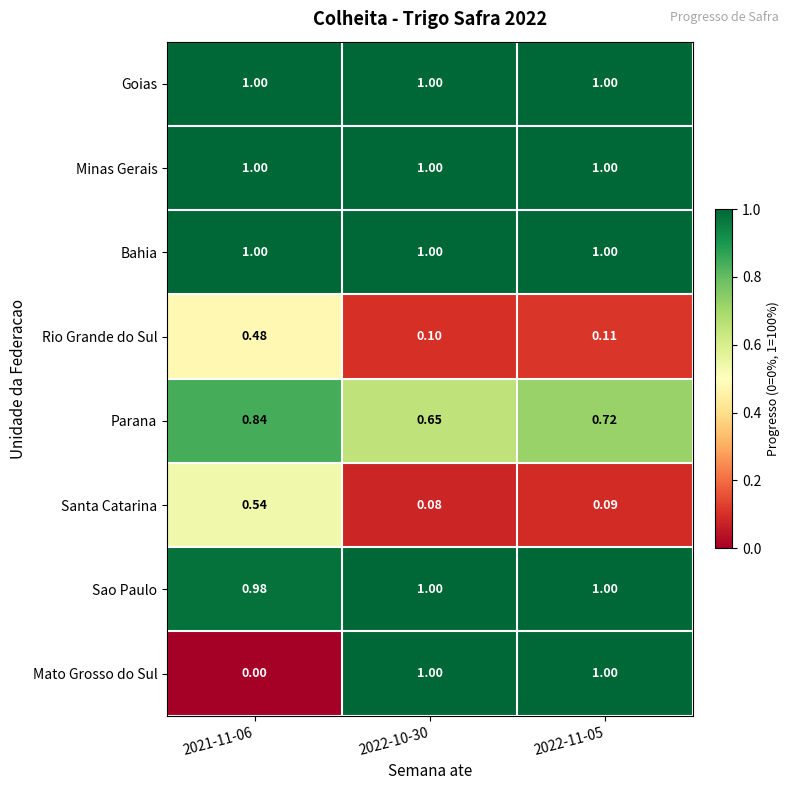

Between 2021-11-06 and 2022-10-30, which series saw the biggest shift?

Mato Grosso do Sul